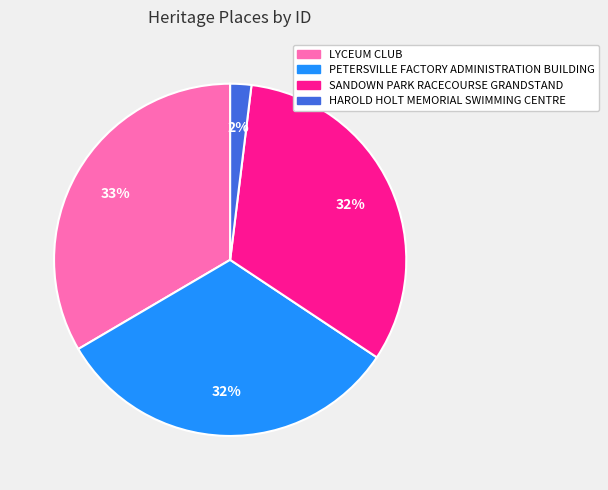

What percentage is the HAROLD HOLT MEMORIAL SWIMMING CENTRE slice, to the nearest percent?

2%